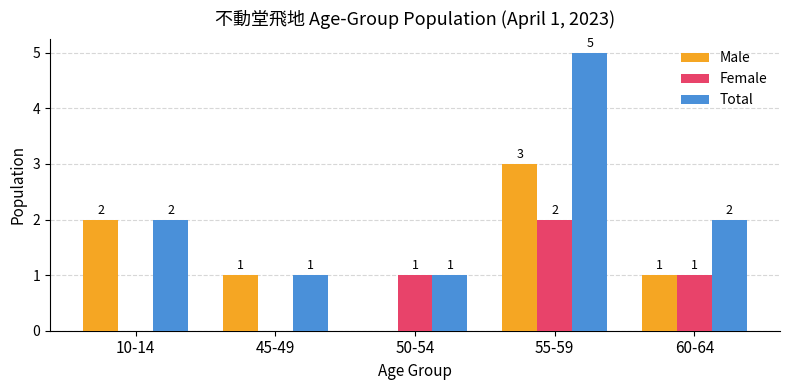

How many distinct data groups are displayed?

3